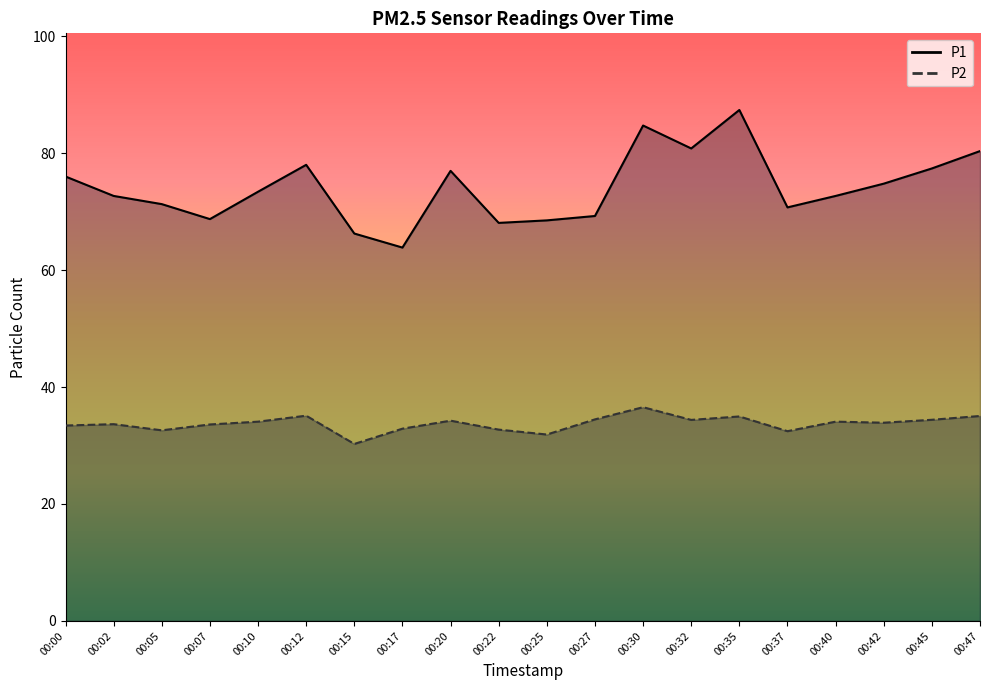

Which series has the largest range (max minus min)?

P1